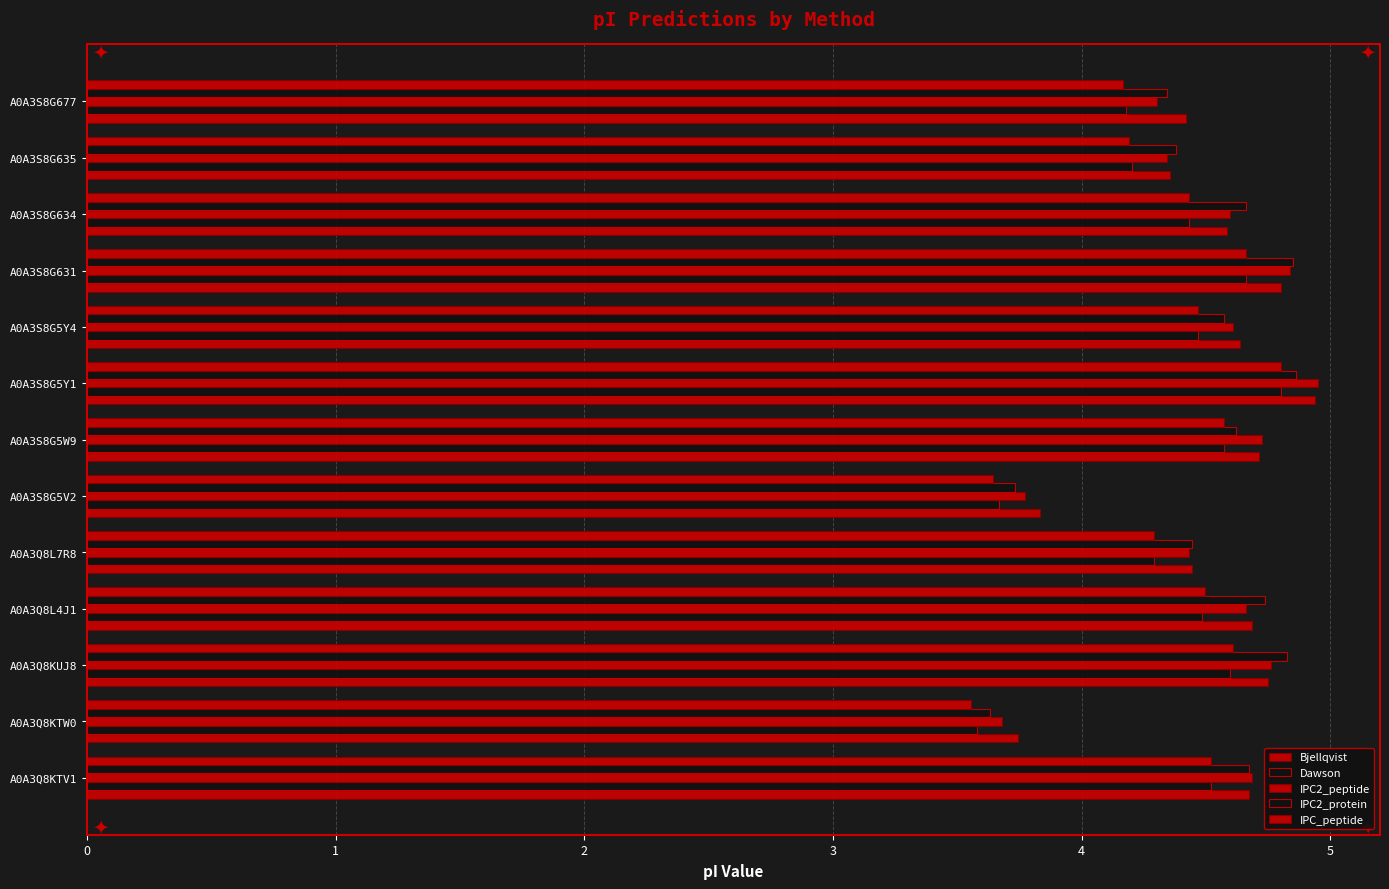

At how many categories does at least one series exceed 4?

11